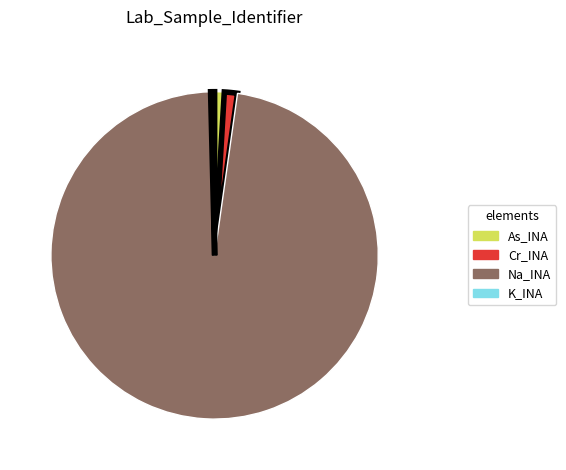

Does any single category account for the majority?

Yes